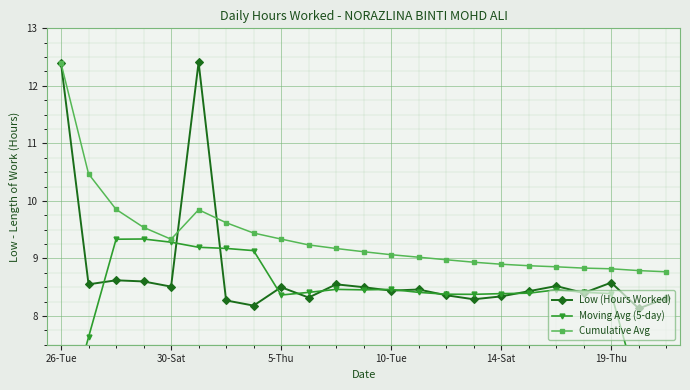

Between 6 and 7, which is larger?

6